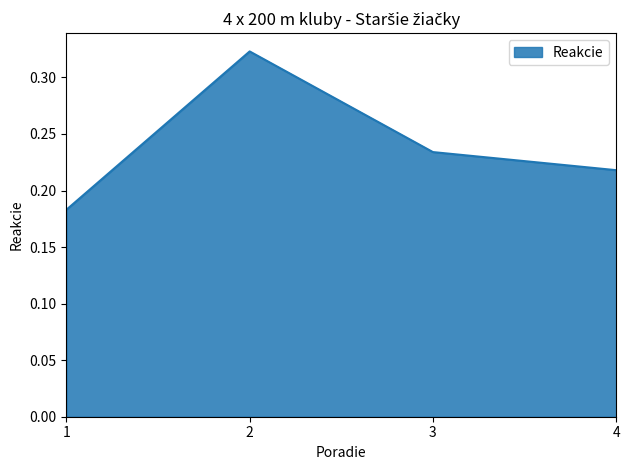

How many series are shown in this chart?

1